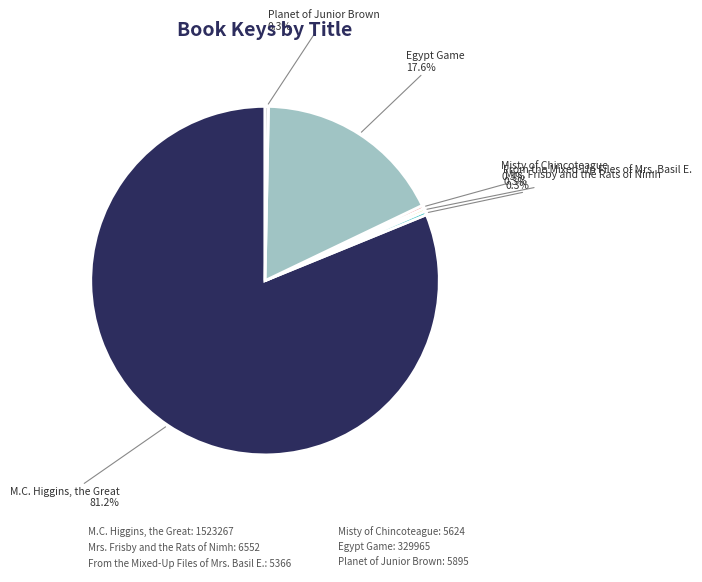

Is there any slice that represents more than half of the pie?

Yes